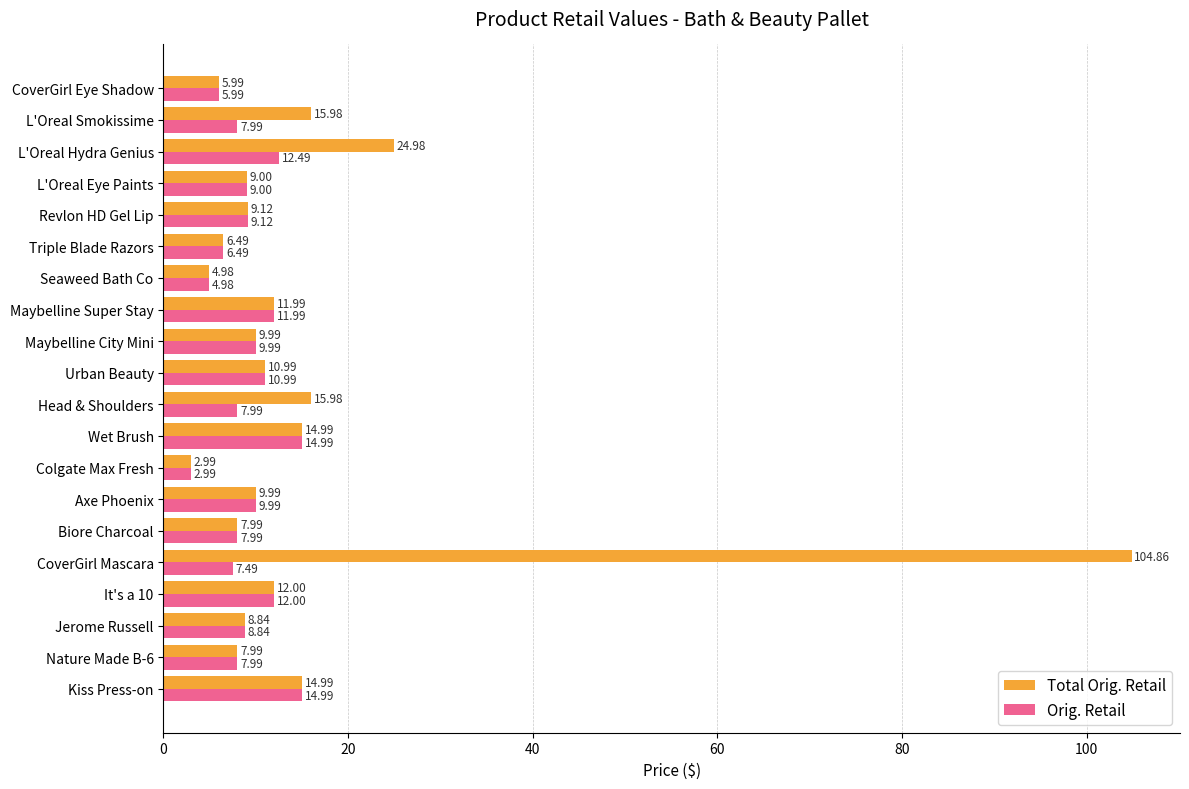

What is the difference between the highest and lowest values at L'Oreal Hydra Genius?

12.5